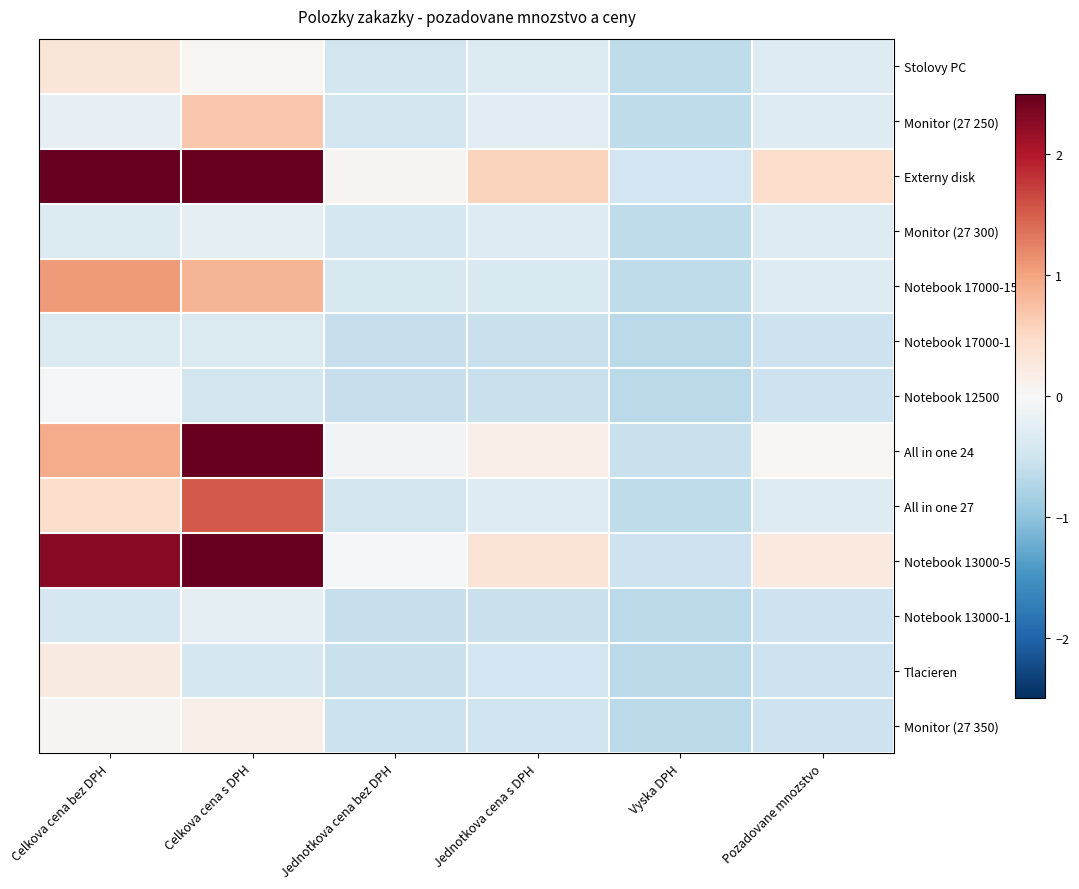

Reading left to right, transcribe all the data shown in this chart.

Stolovy PC: Celkova cena bez DPH=0.3	Celkova cena s DPH=0.1	Jednotkova cena bez DPH=-0.5	Jednotkova cena s DPH=-0.3	Vyska DPH=-0.6	Pozadovane mnozstvo=-0.3
Monitor (27 250): Celkova cena bez DPH=-0.2	Celkova cena s DPH=0.7	Jednotkova cena bez DPH=-0.5	Jednotkova cena s DPH=-0.3	Vyska DPH=-0.6	Pozadovane mnozstvo=-0.3
Externy disk: Celkova cena bez DPH=2.6	Celkova cena s DPH=3.9	Jednotkova cena bez DPH=0.1	Jednotkova cena s DPH=0.6	Vyska DPH=-0.5	Pozadovane mnozstvo=0.4
Monitor (27 300): Celkova cena bez DPH=-0.4	Celkova cena s DPH=-0.2	Jednotkova cena bez DPH=-0.4	Jednotkova cena s DPH=-0.3	Vyska DPH=-0.6	Pozadovane mnozstvo=-0.3
Notebook 17000-15: Celkova cena bez DPH=1.1	Celkova cena s DPH=0.8	Jednotkova cena bez DPH=-0.4	Jednotkova cena s DPH=-0.4	Vyska DPH=-0.6	Pozadovane mnozstvo=-0.3
Notebook 17000-1: Celkova cena bez DPH=-0.4	Celkova cena s DPH=-0.4	Jednotkova cena bez DPH=-0.6	Jednotkova cena s DPH=-0.6	Vyska DPH=-0.7	Pozadovane mnozstvo=-0.5
Notebook 12500: Celkova cena bez DPH=-0.0	Celkova cena s DPH=-0.5	Jednotkova cena bez DPH=-0.6	Jednotkova cena s DPH=-0.6	Vyska DPH=-0.7	Pozadovane mnozstvo=-0.5
All in one 24: Celkova cena bez DPH=0.9	Celkova cena s DPH=3.7	Jednotkova cena bez DPH=-0.1	Jednotkova cena s DPH=0.2	Vyska DPH=-0.6	Pozadovane mnozstvo=0.1
All in one 27: Celkova cena bez DPH=0.4	Celkova cena s DPH=1.5	Jednotkova cena bez DPH=-0.5	Jednotkova cena s DPH=-0.3	Vyska DPH=-0.6	Pozadovane mnozstvo=-0.3
Notebook 13000-5: Celkova cena bez DPH=2.3	Celkova cena s DPH=4.2	Jednotkova cena bez DPH=-0.0	Jednotkova cena s DPH=0.3	Vyska DPH=-0.5	Pozadovane mnozstvo=0.3
Notebook 13000-1: Celkova cena bez DPH=-0.4	Celkova cena s DPH=-0.2	Jednotkova cena bez DPH=-0.6	Jednotkova cena s DPH=-0.6	Vyska DPH=-0.7	Pozadovane mnozstvo=-0.5
Tlacieren: Celkova cena bez DPH=0.2	Celkova cena s DPH=-0.4	Jednotkova cena bez DPH=-0.6	Jednotkova cena s DPH=-0.5	Vyska DPH=-0.7	Pozadovane mnozstvo=-0.5
Monitor (27 350): Celkova cena bez DPH=0.1	Celkova cena s DPH=0.1	Jednotkova cena bez DPH=-0.5	Jednotkova cena s DPH=-0.5	Vyska DPH=-0.7	Pozadovane mnozstvo=-0.5